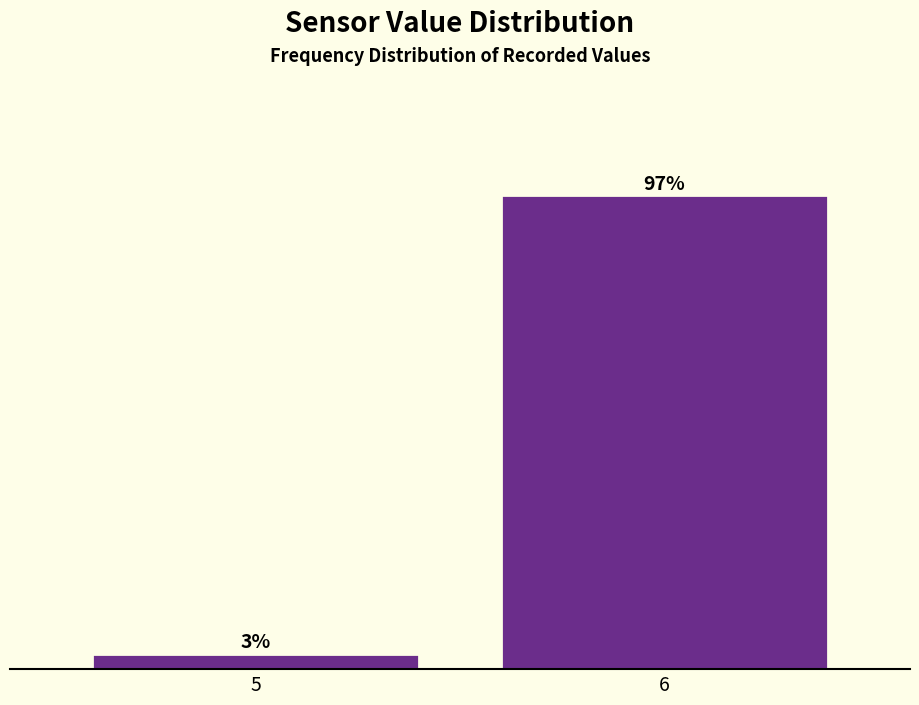

List the labels in order of value, smallest first.

5, 6